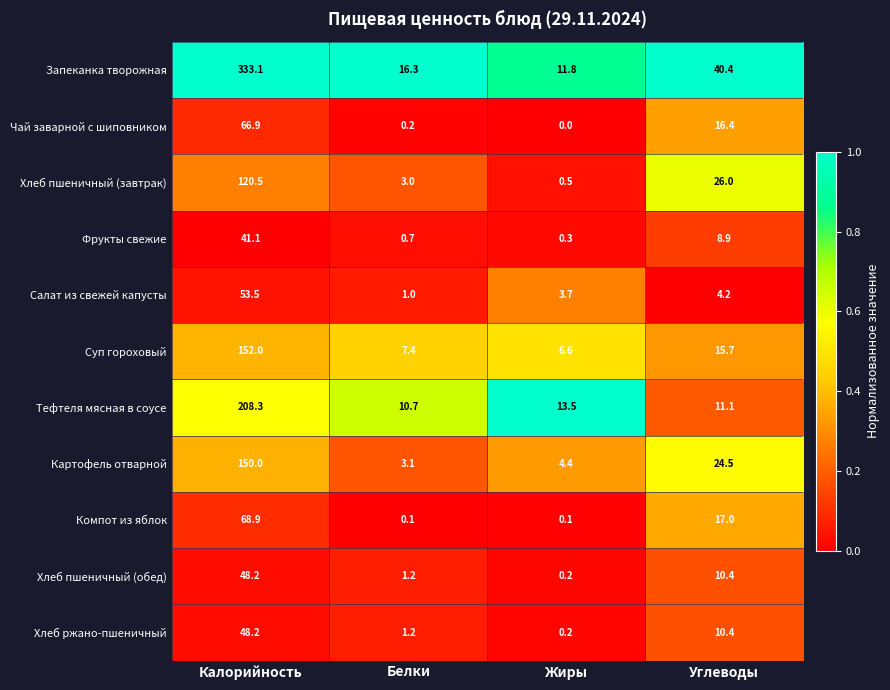

Rank the categories by Фрукты свежие value from highest to lowest.

Калорийность, Углеводы, Белки, Жиры